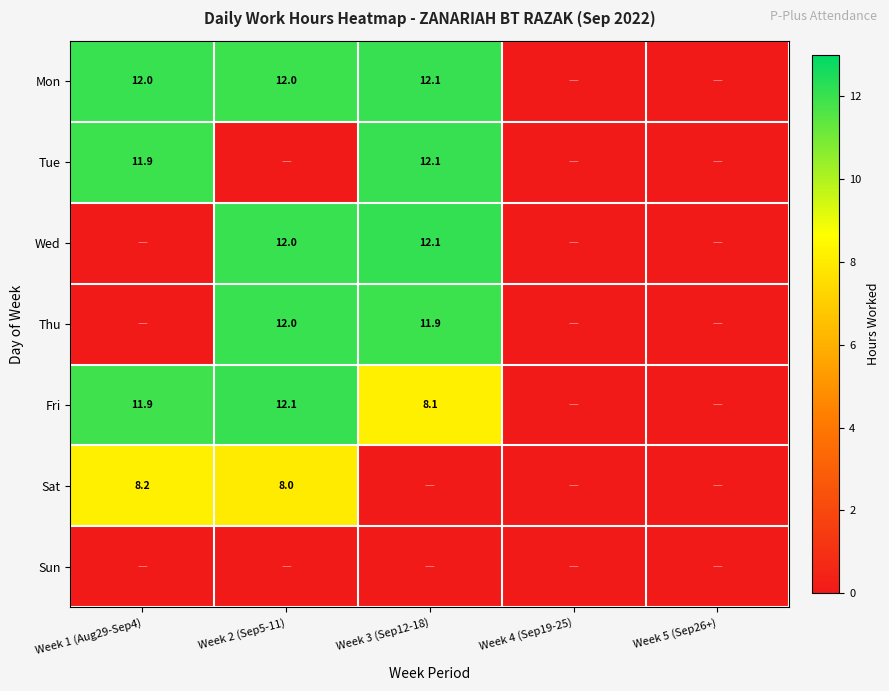

What is the sum of the Mon values at Week 3 (Sep12-18) and Week 2 (Sep5-11)?

24.1